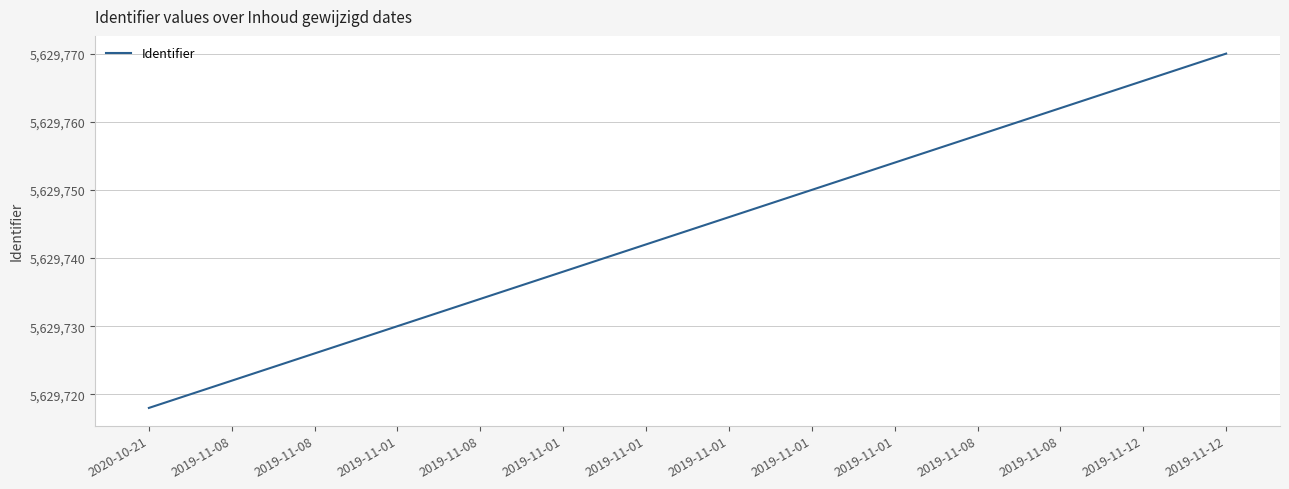

What is the minimum value shown in the chart?

5629718